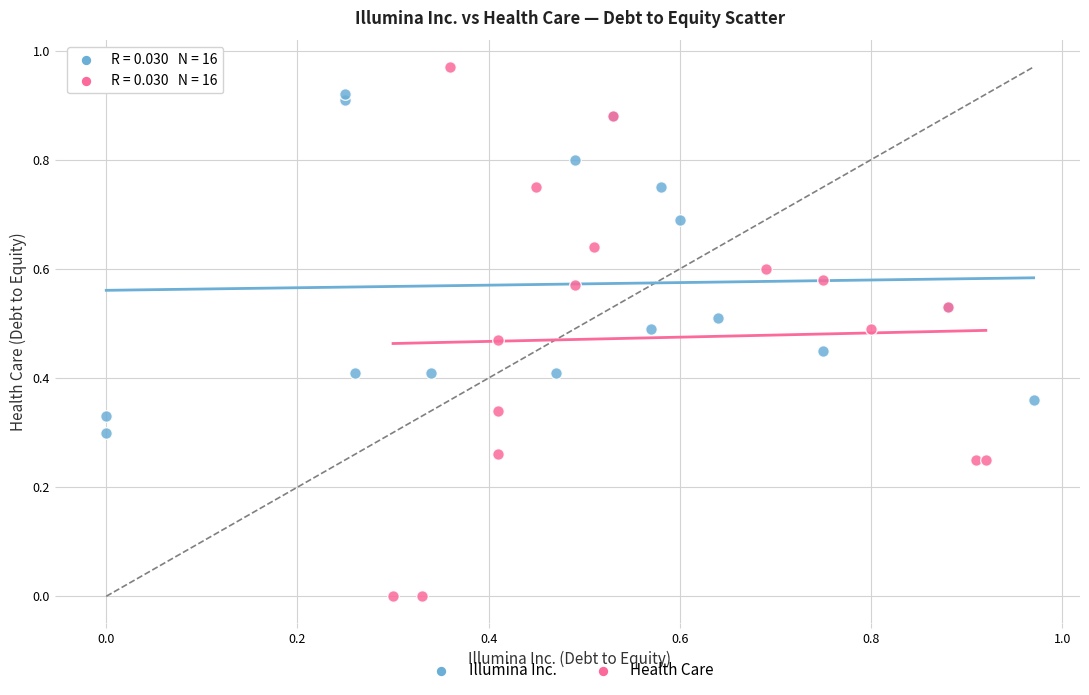

Which series reaches the maximum Y coordinate?

Health Care